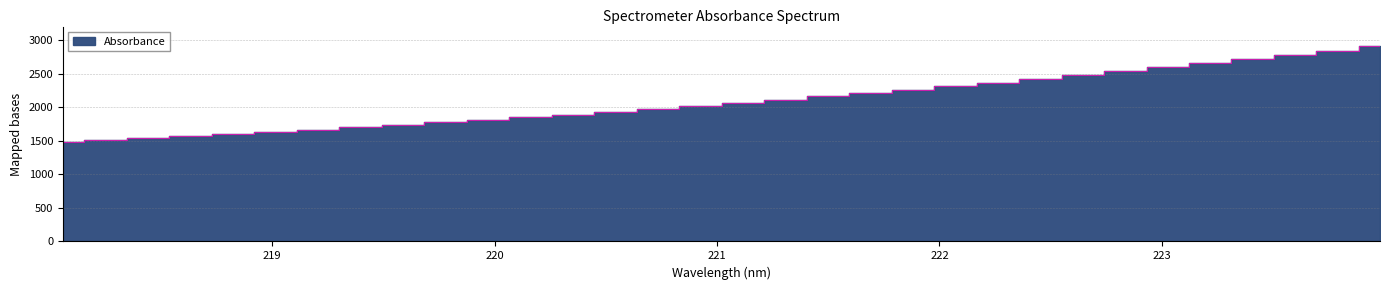

What position from the left is 218.0596?

1